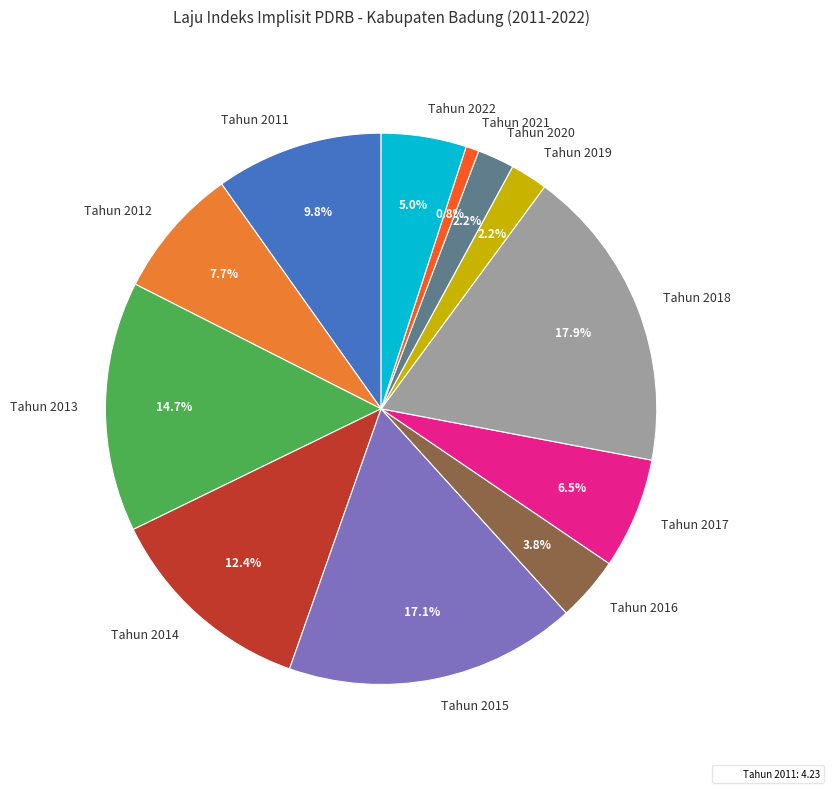

How many segments does this pie chart have?

12